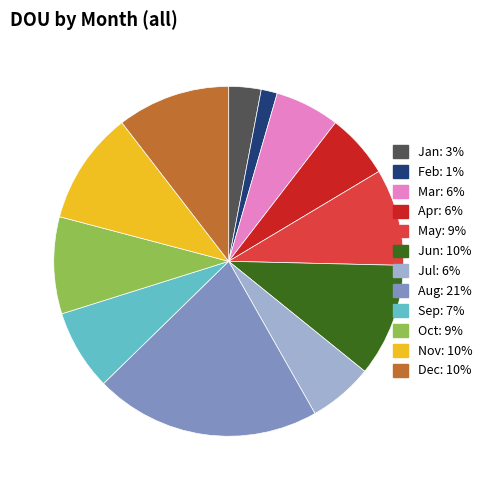

Between Jul and Aug, which is larger?

Aug